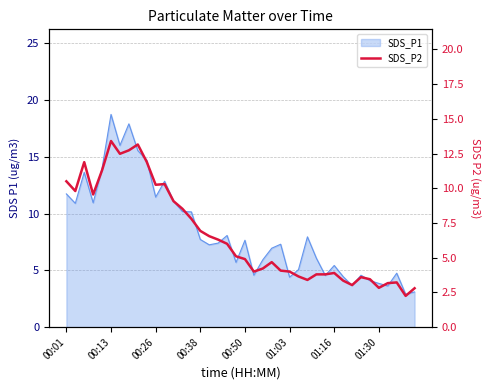

What is the difference between the values at 22 and 26?

0.6